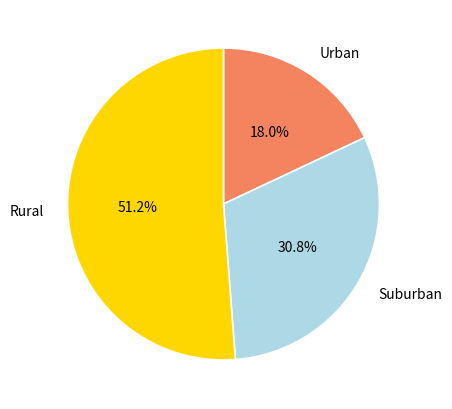

To the nearest percent, what is the average slice percentage?

33%